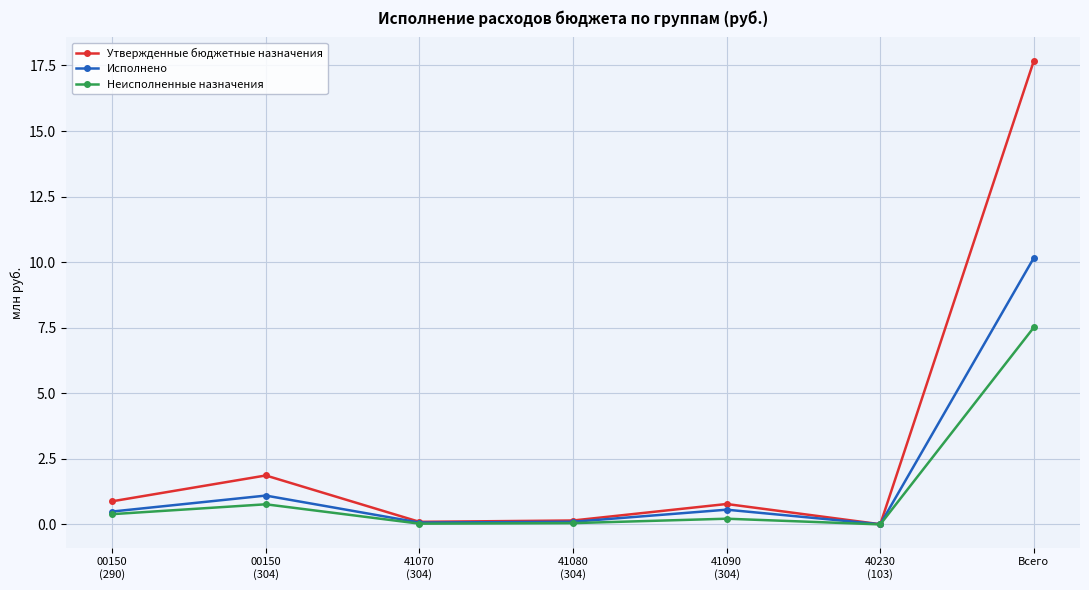

What position from the left is Всего?

7